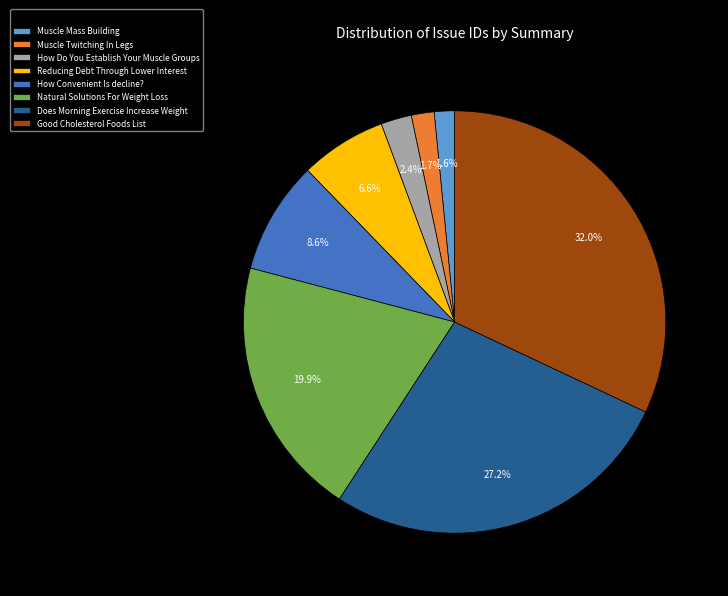

Does How Do You Establish Your Muscle Groups represent more than half of the total?

No